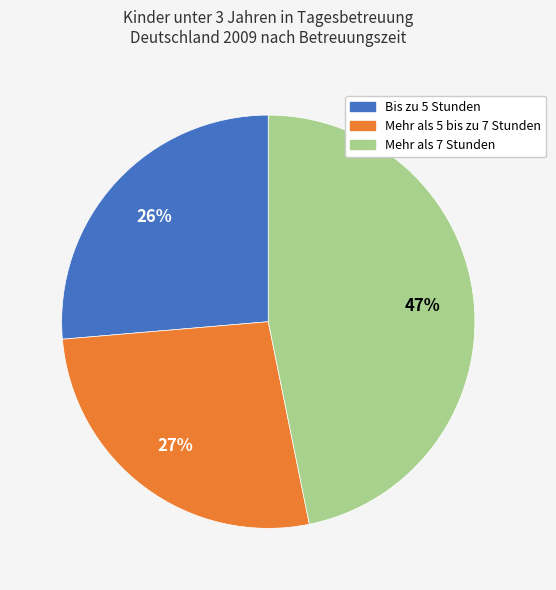

Which category has the biggest portion of the pie?

Mehr als 7 Stunden